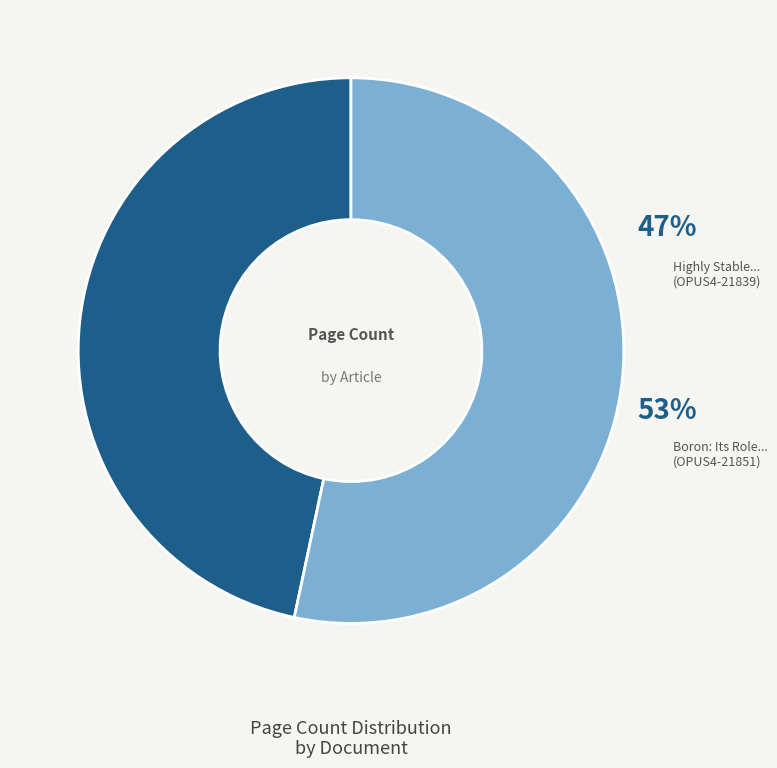

Is it true that OPUS4-21839 is 52% of the pie?

False